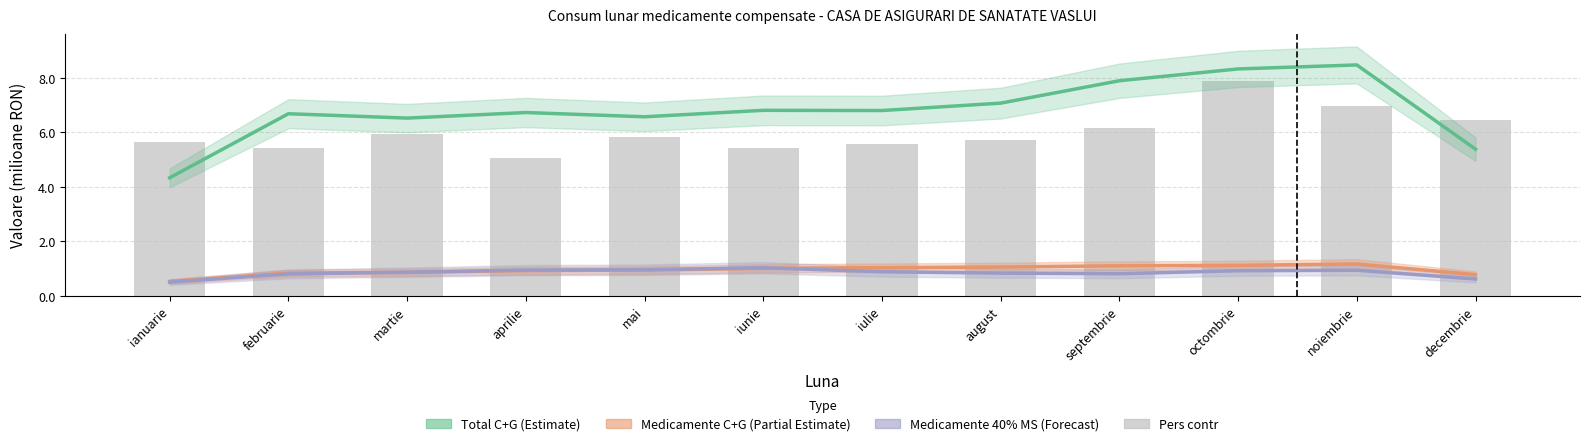

Read the Pers contr value at februarie.

5.4